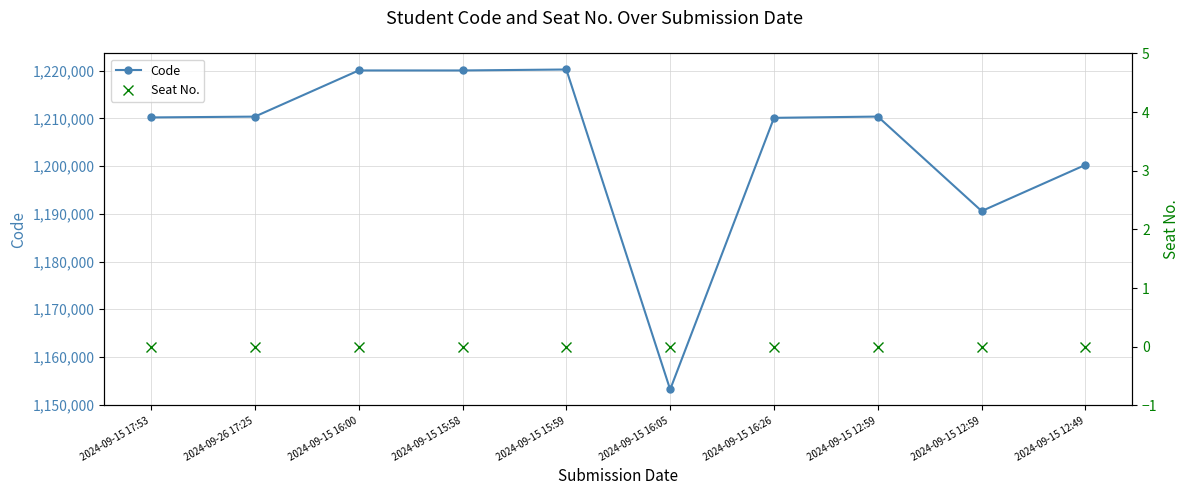

In Code, how many points are higher than both neighbors (excluding endpoints)?

2